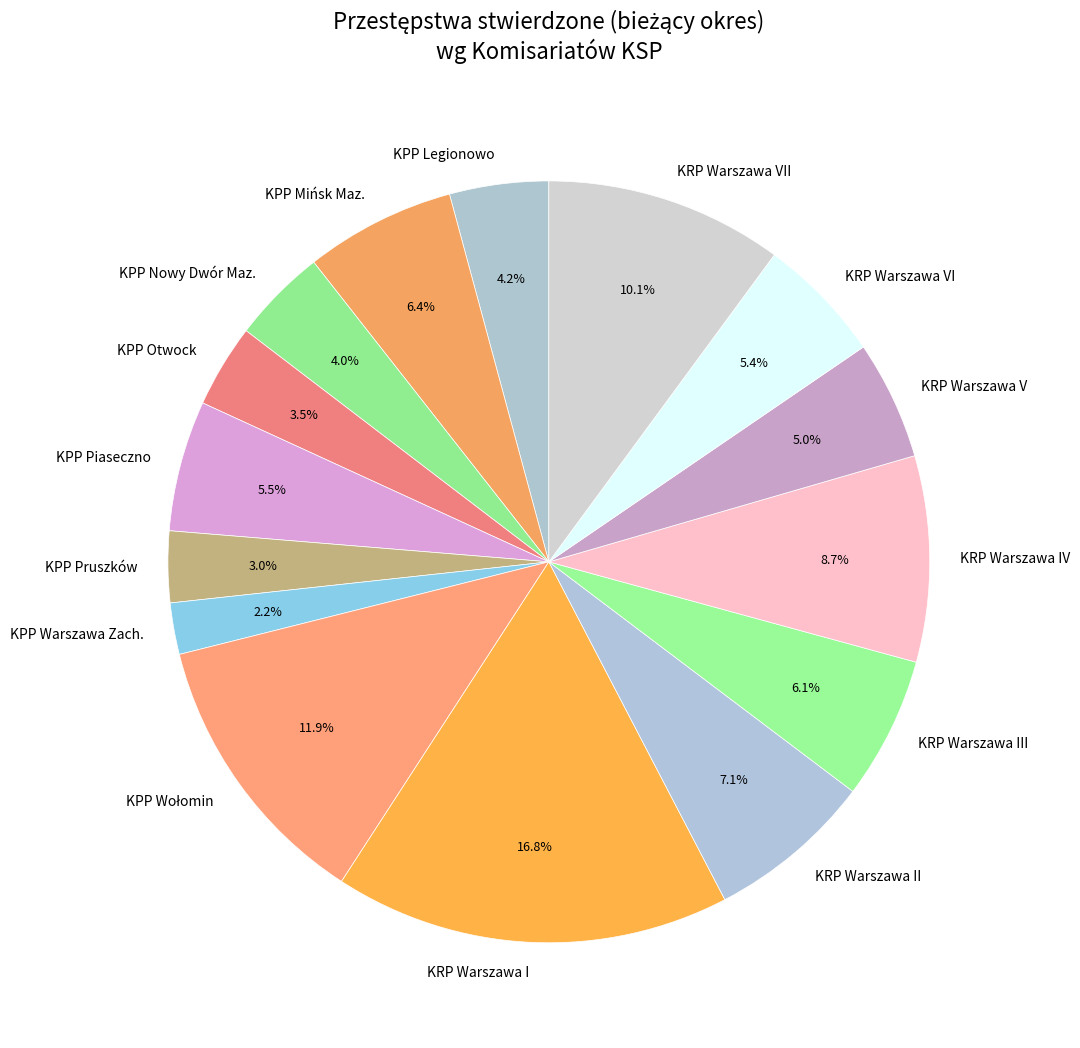

Does any single category account for the majority?

No